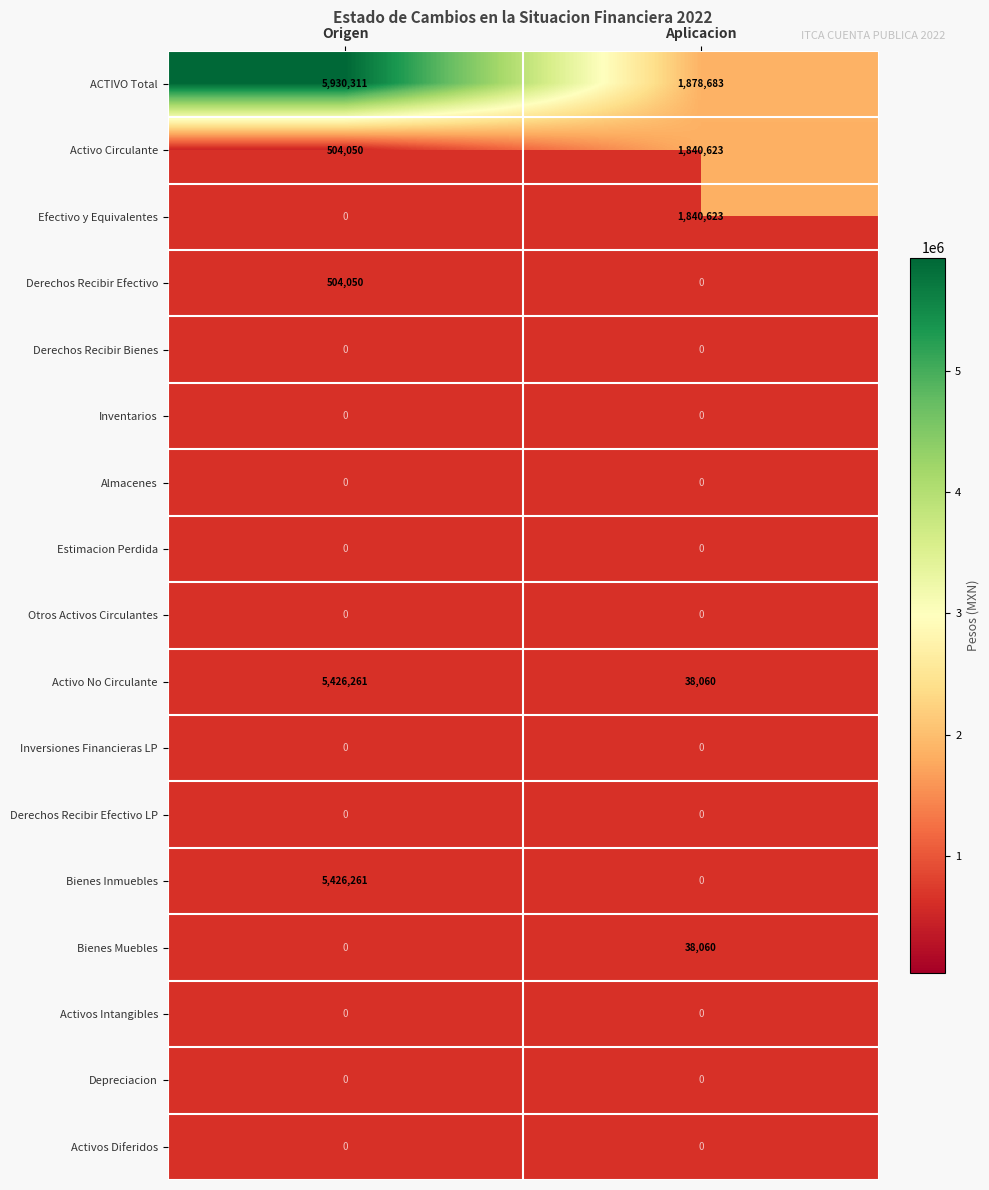

What is the difference between the maximum and minimum values in the Activo No Circulante series?

5388201